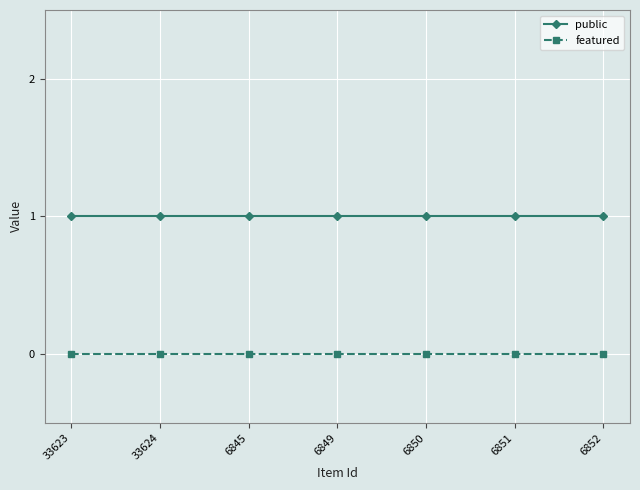

True or false: public has a value of 2 at 6852.

False